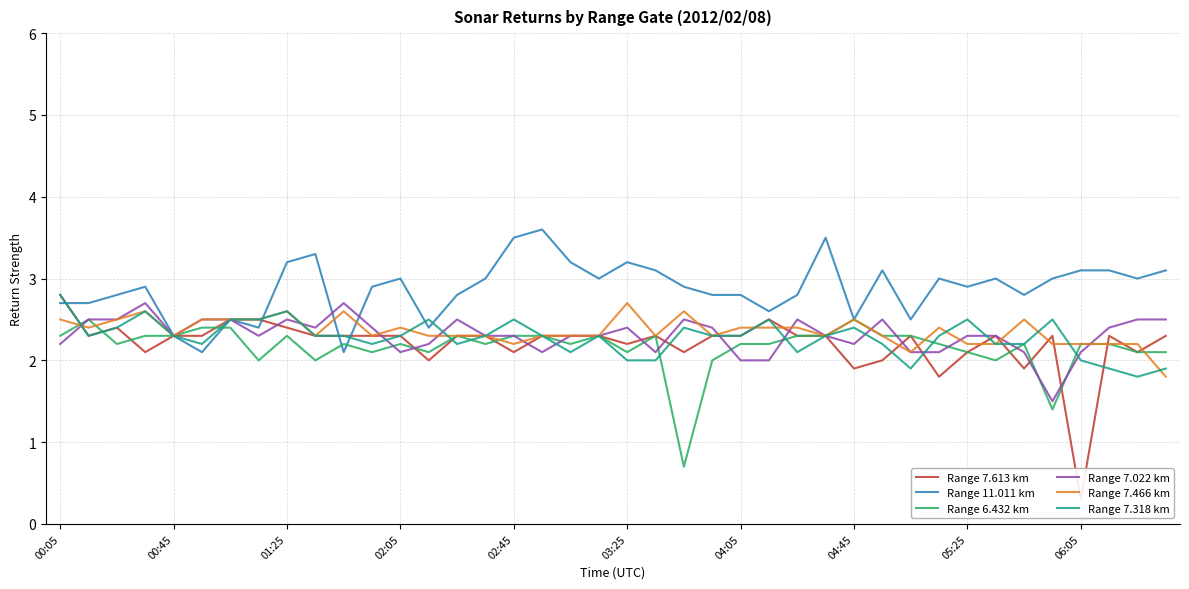

The Range 11.011 km series shows 5.7 at 01:25. True or false?

False